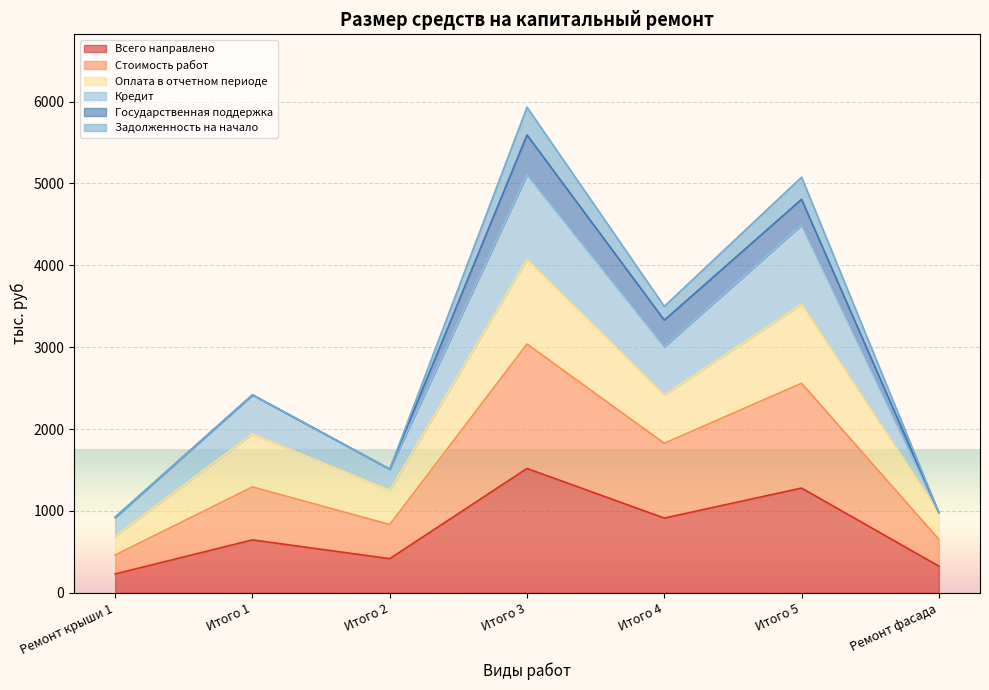

What is the value of the Всего направлено point at the 6th from the left?

1279.8